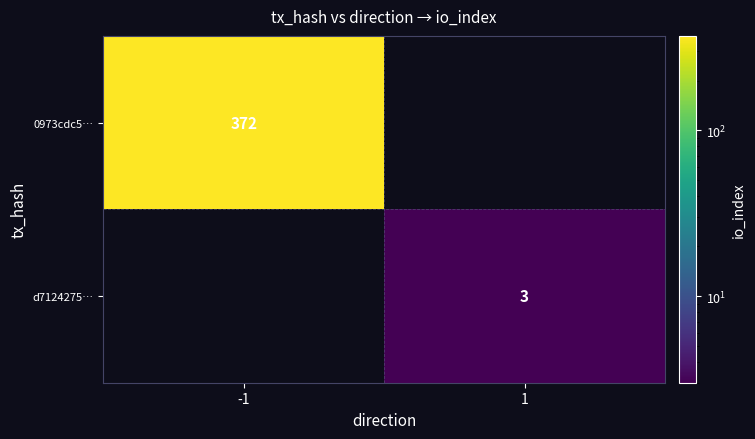

The d7124275… series shows 3 at 1. True or false?

True